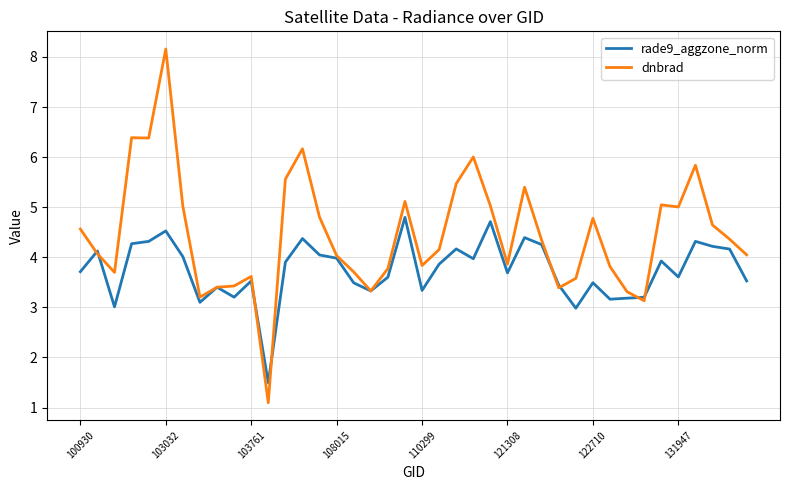

Does the chart display data point markers on the line(s)?

No